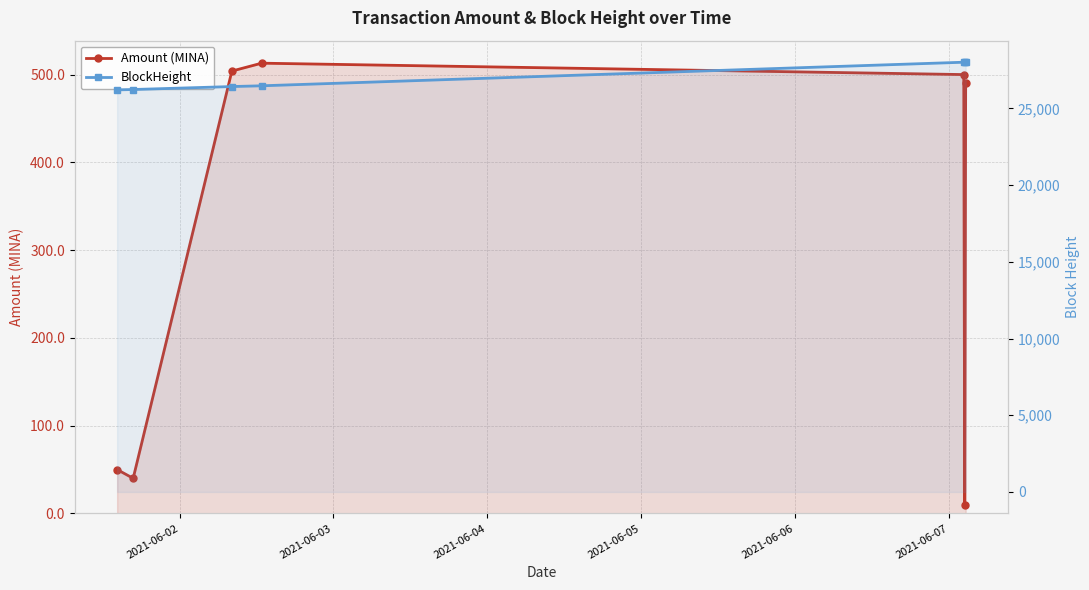

Reading left to right, transcribe all the data shown in this chart.

Amount (MINA): 50.0	40.0	504.0	513.0	500.0	10.0	490.0
BlockHeight: 26209.0	26234.0	26427.0	26476.0	28013.0	28015.0	28017.0